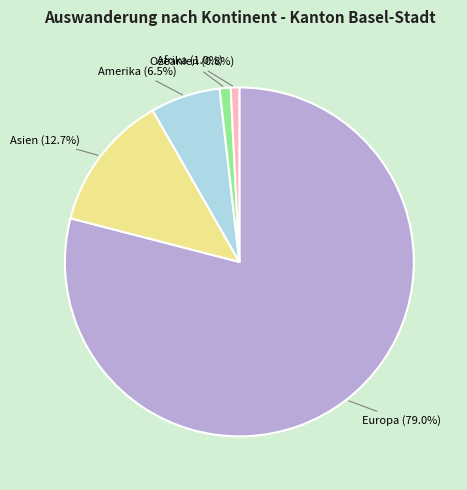

Combined, what portion of the pie is Ozeanien and Asien?

13.5%